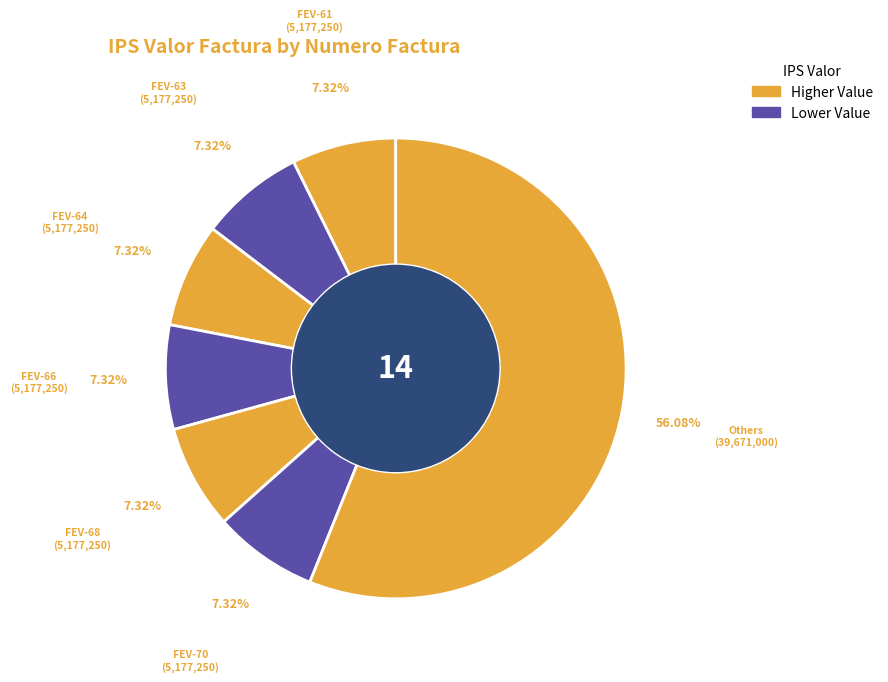

How many segments does this pie chart have?

7